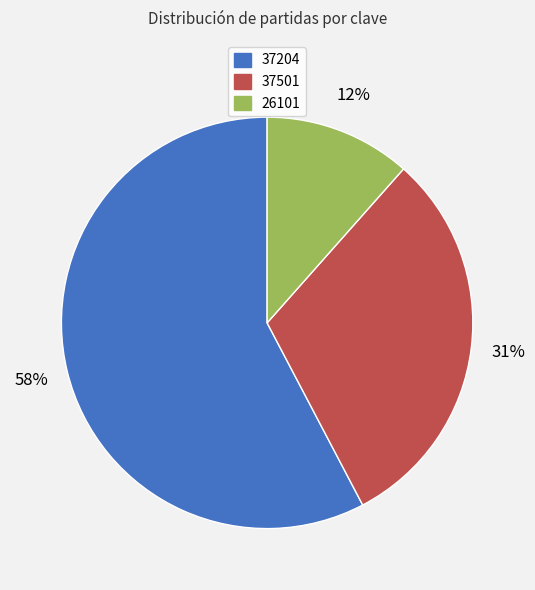

Do 37204 and 26101 together represent more than half of the pie?

Yes